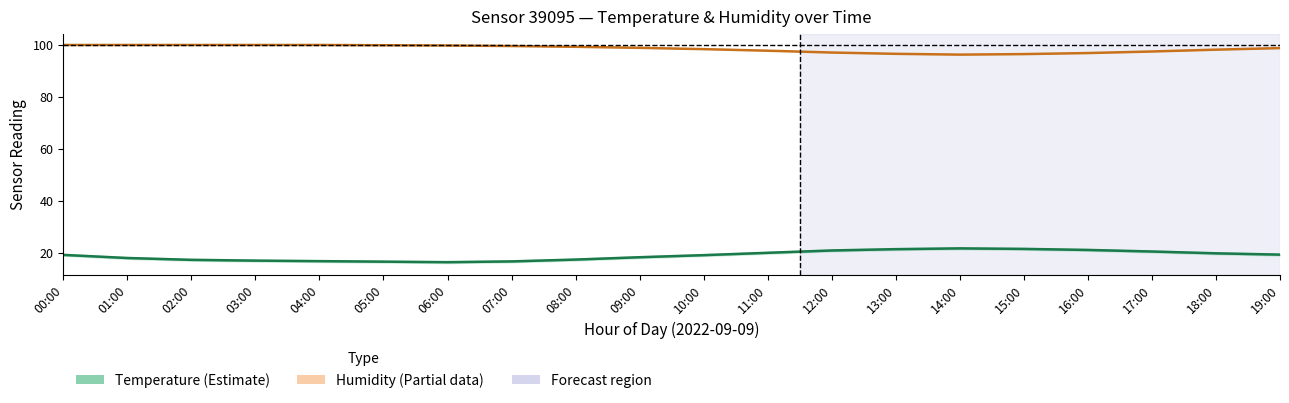

Reading left to right, extract all data points from this chart.

Temperature: 19.3	18.1	17.4	17.1	16.9	16.7	16.5	16.8	17.5	18.4	19.2	20.1	21.0	21.5	21.8	21.6	21.2	20.6	19.9	19.4
Humidity: 99.9	99.9	99.9	99.9	99.9	99.8	99.7	99.5	99.2	98.8	98.3	97.7	97.0	96.5	96.2	96.4	96.8	97.4	98.1	98.7